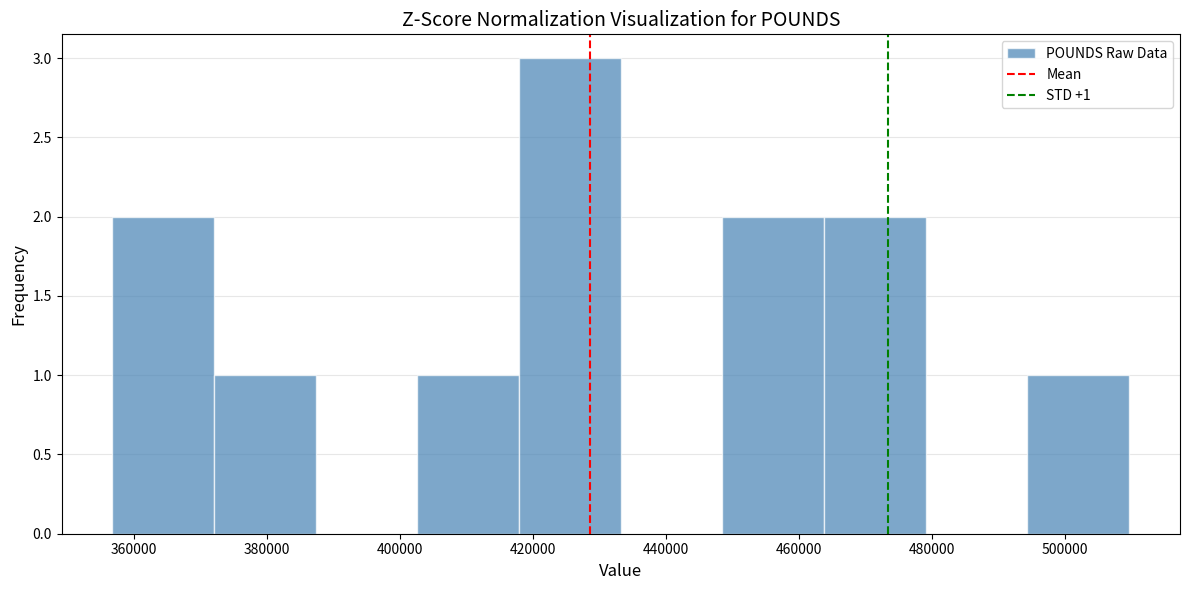

Over which range of the x-axis is the bar tallest?

418000 to 434000